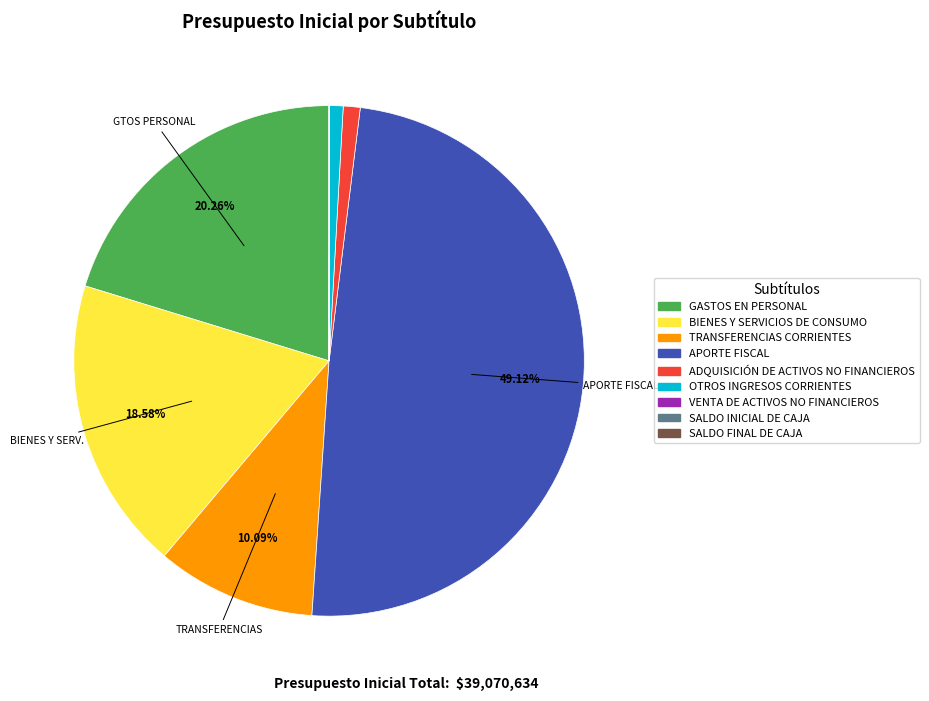

What percentage is the BIENES Y SERVICIOS DE CONSUMO slice, to the nearest percent?

19%